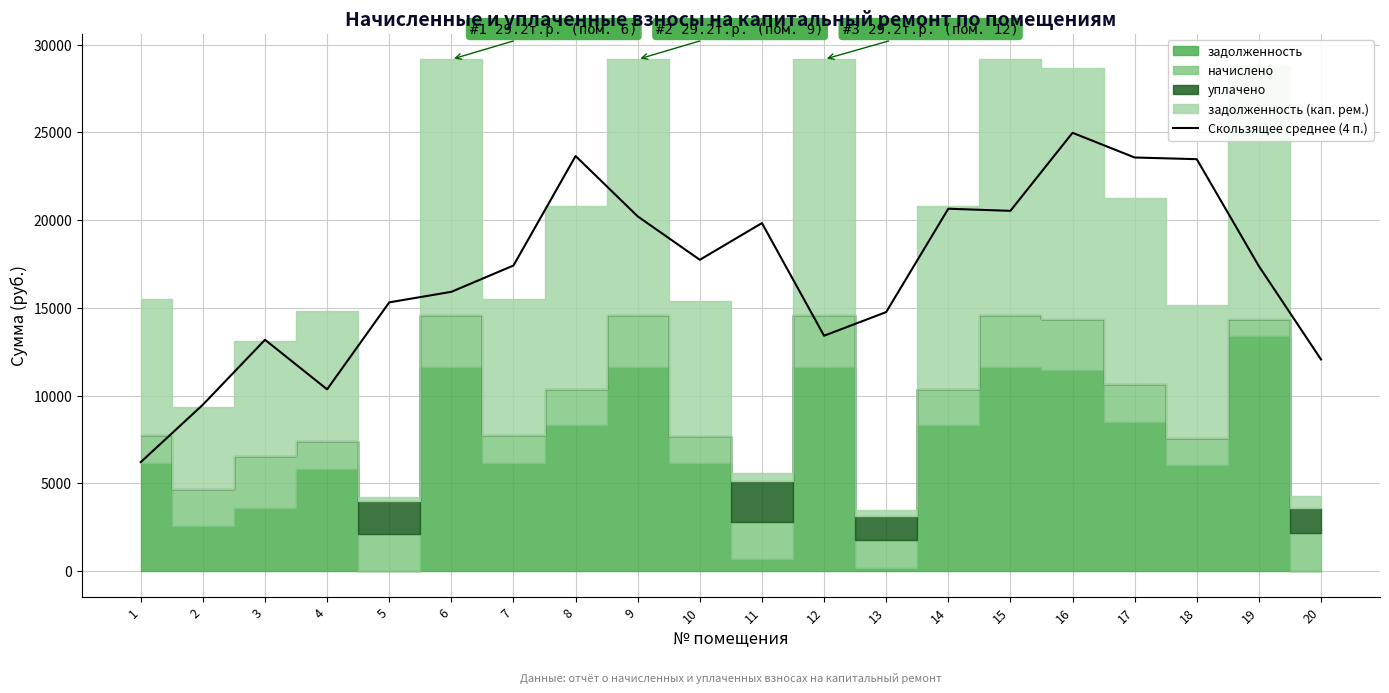

The chart shows a value of 7966.7 at 9. True or false?

False